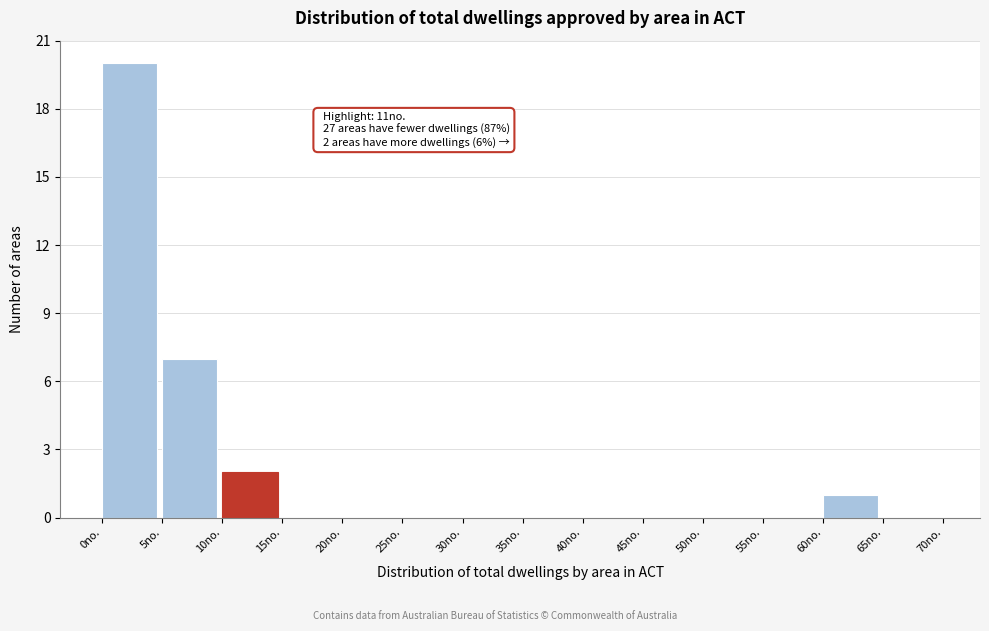

Over which range of the x-axis is the bar tallest?

0 to 5